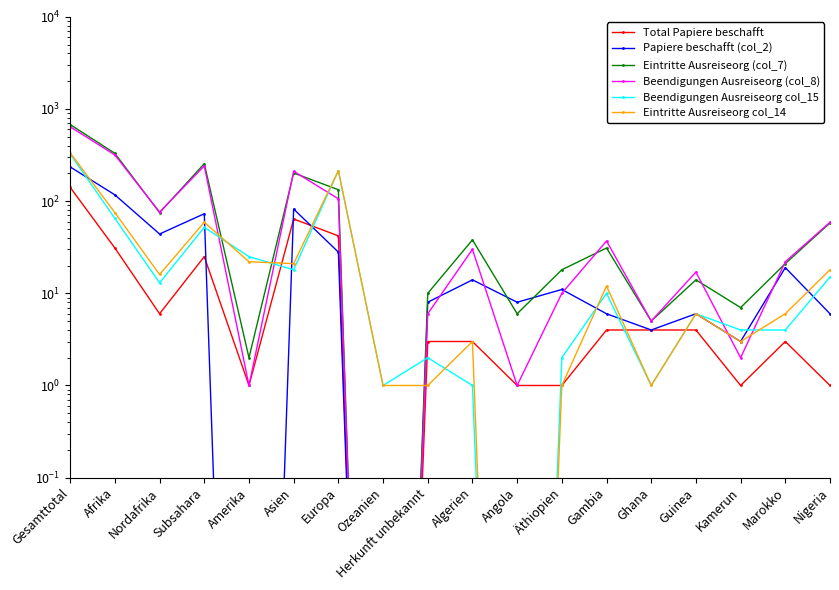

Where is Eintritte Ausreiseorg col_14 nearest to the value 167?

Europa